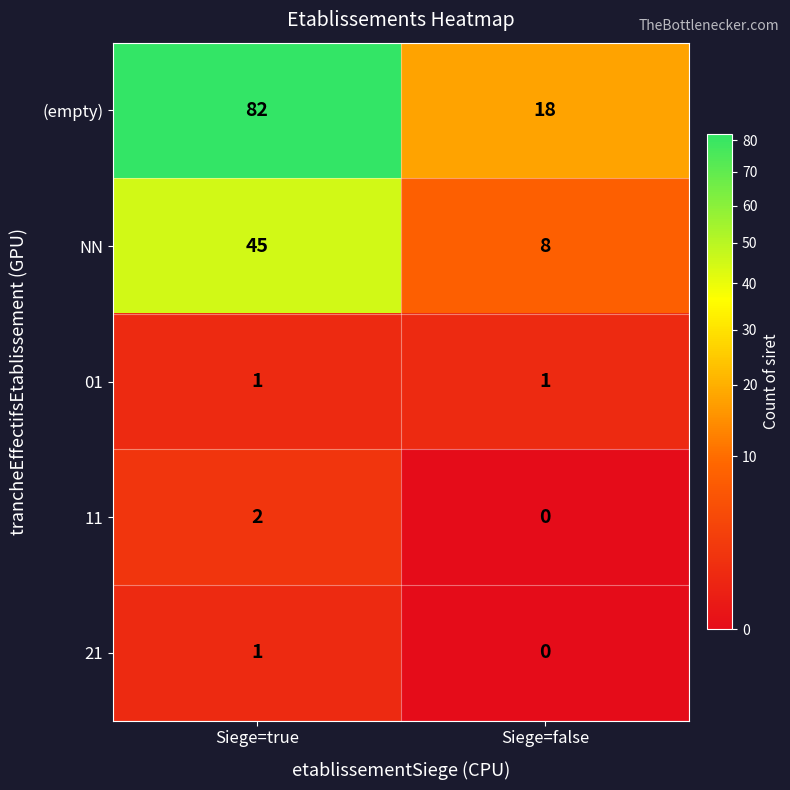

Which label corresponds to the largest value in the chart?

Siege=true